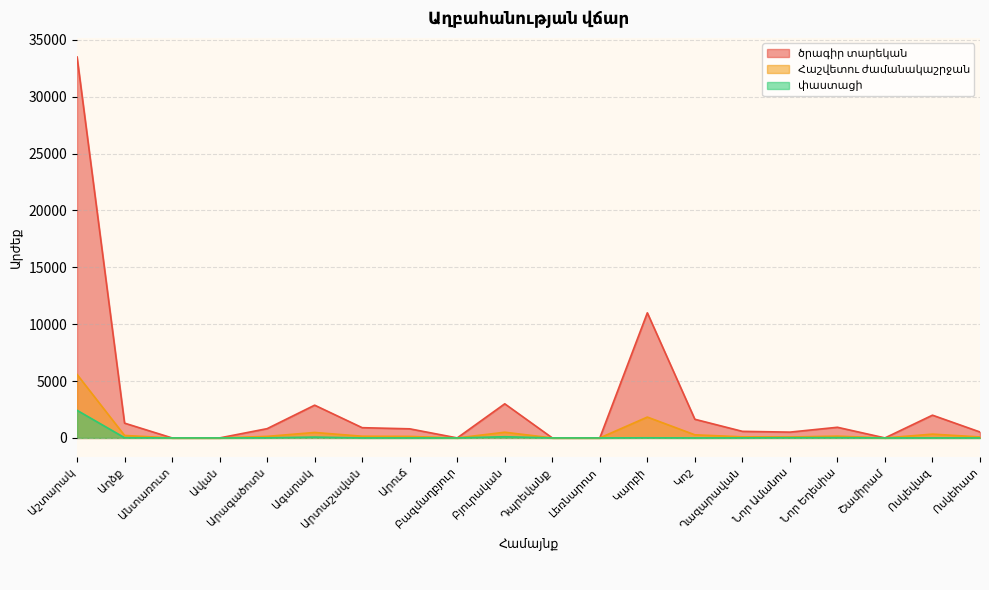

What are all the series names shown in the legend?

ծրագիր տարեկան, Հաշվետու ժամանակաշրջան, փաստացի